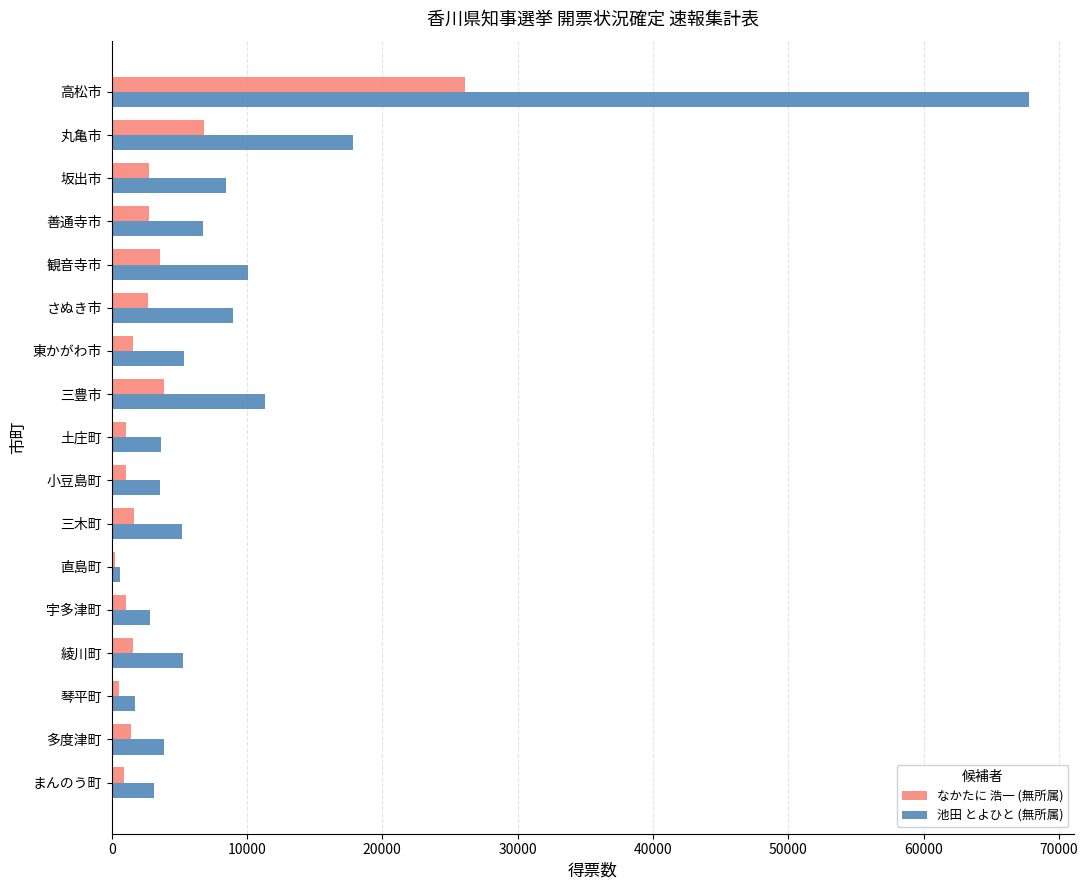

The value of なかたに 浩一 (無所属) at 善通寺市 is 2765. True or false?

True